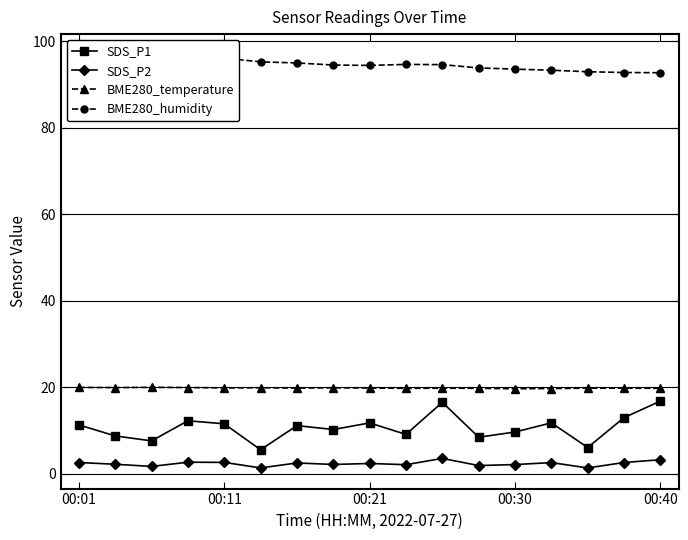

True or false: BME280_temperature has more than 2 points higher than both neighbors.

True